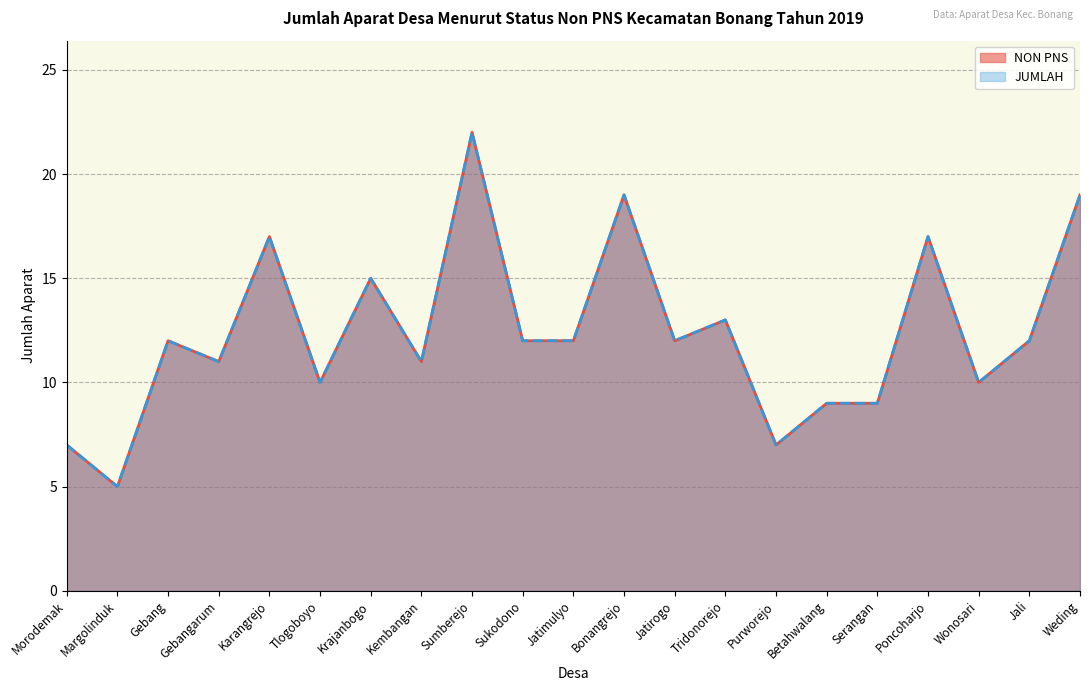

What is the difference between the maximum and minimum values in the NON PNS series?

17